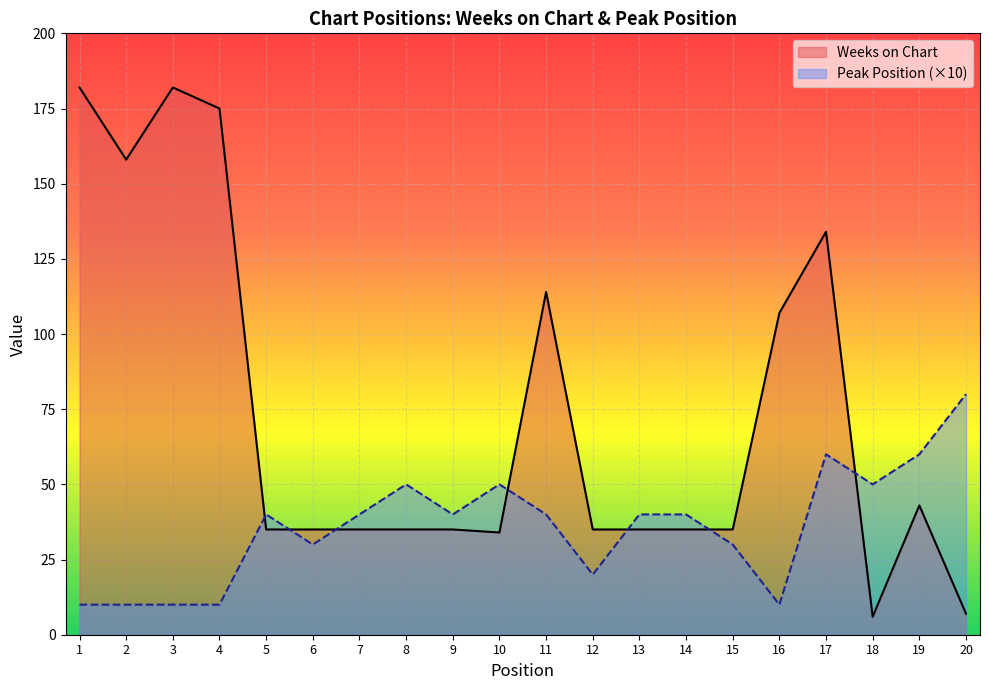

At which category is the sum across all series the highest?

17